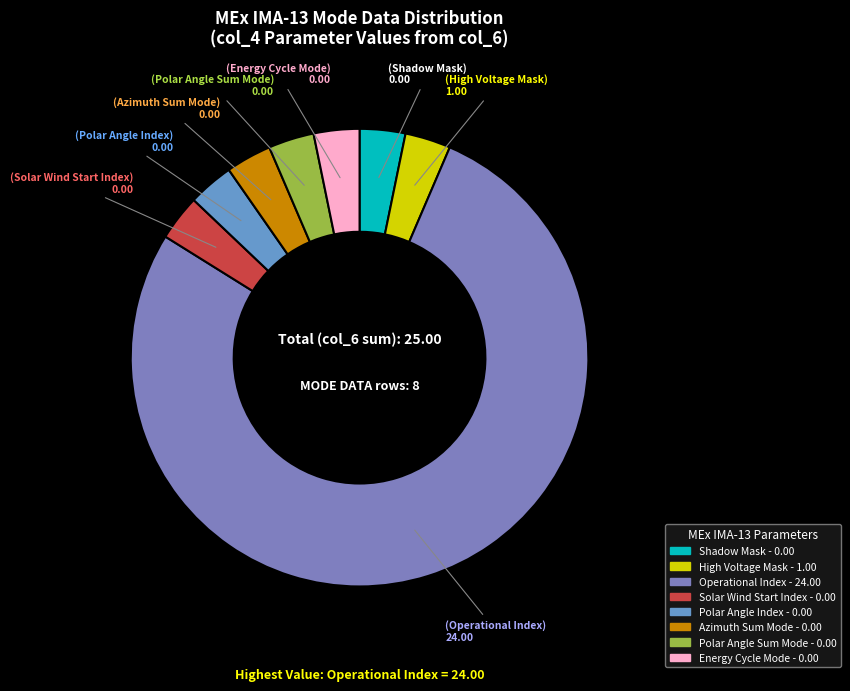

Which slice is the largest?

Operational Index